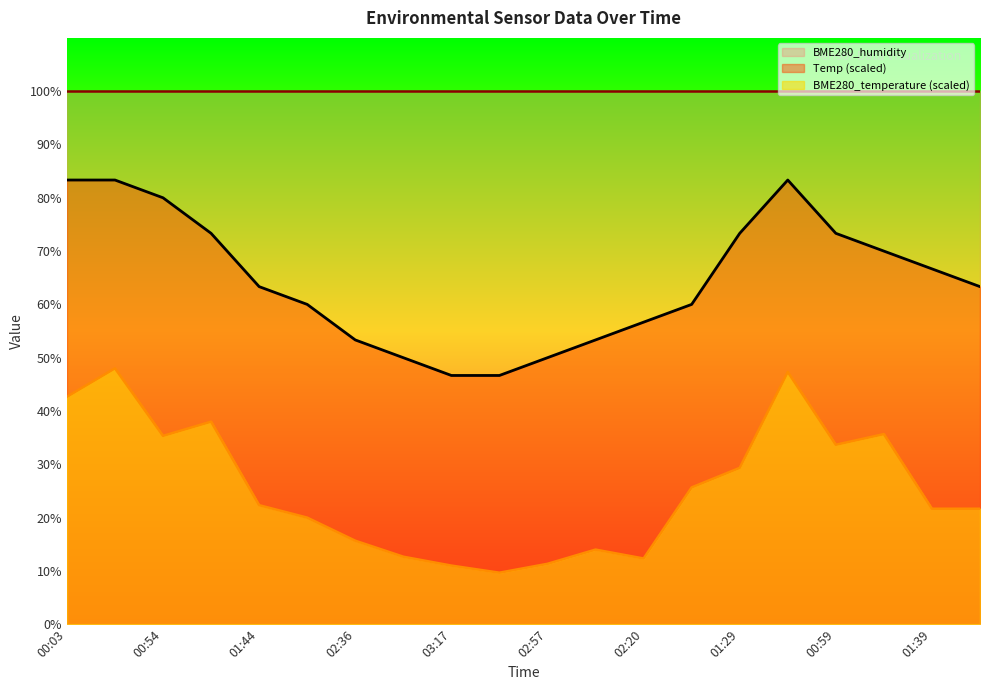

Is the value of Temp at 02:20 greater than the value of BME280_temperature at 03:22?

Yes